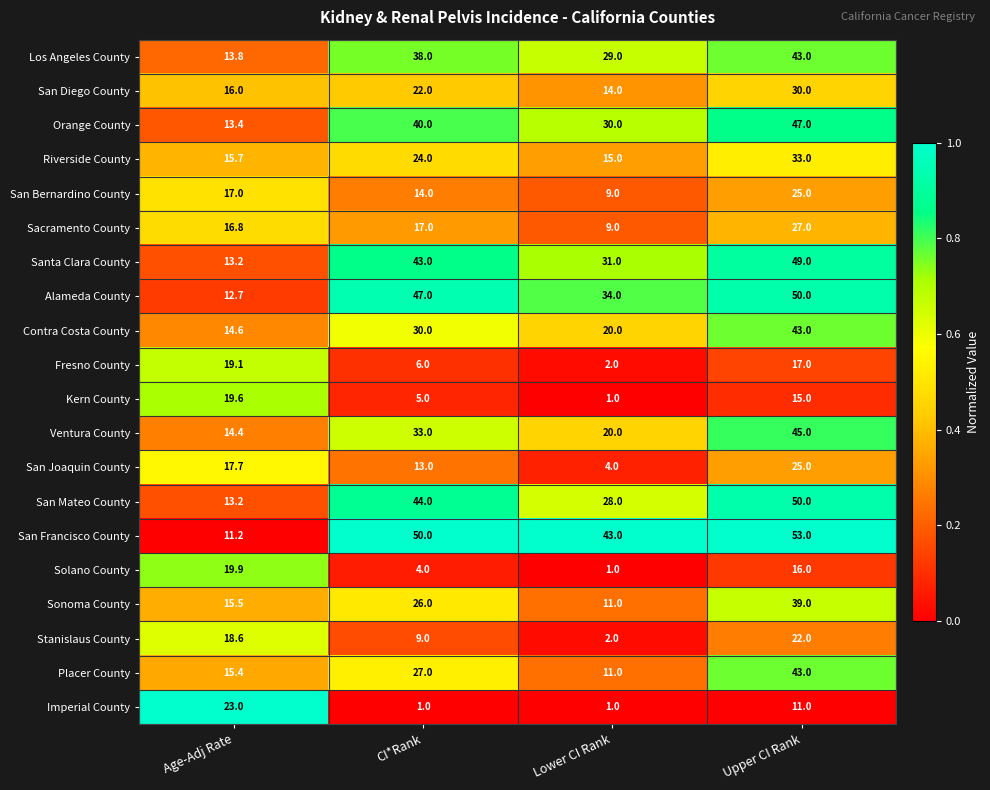

Which series has the widest spread of values?

San Francisco County